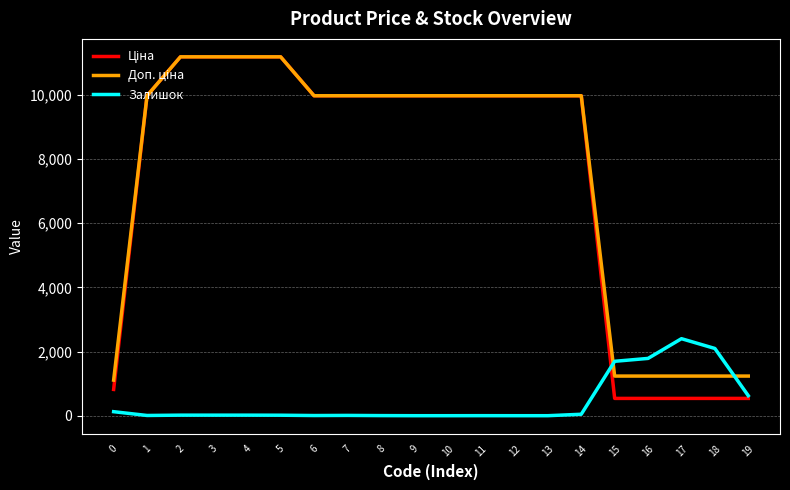

What is the greatest value displayed?

11188.2